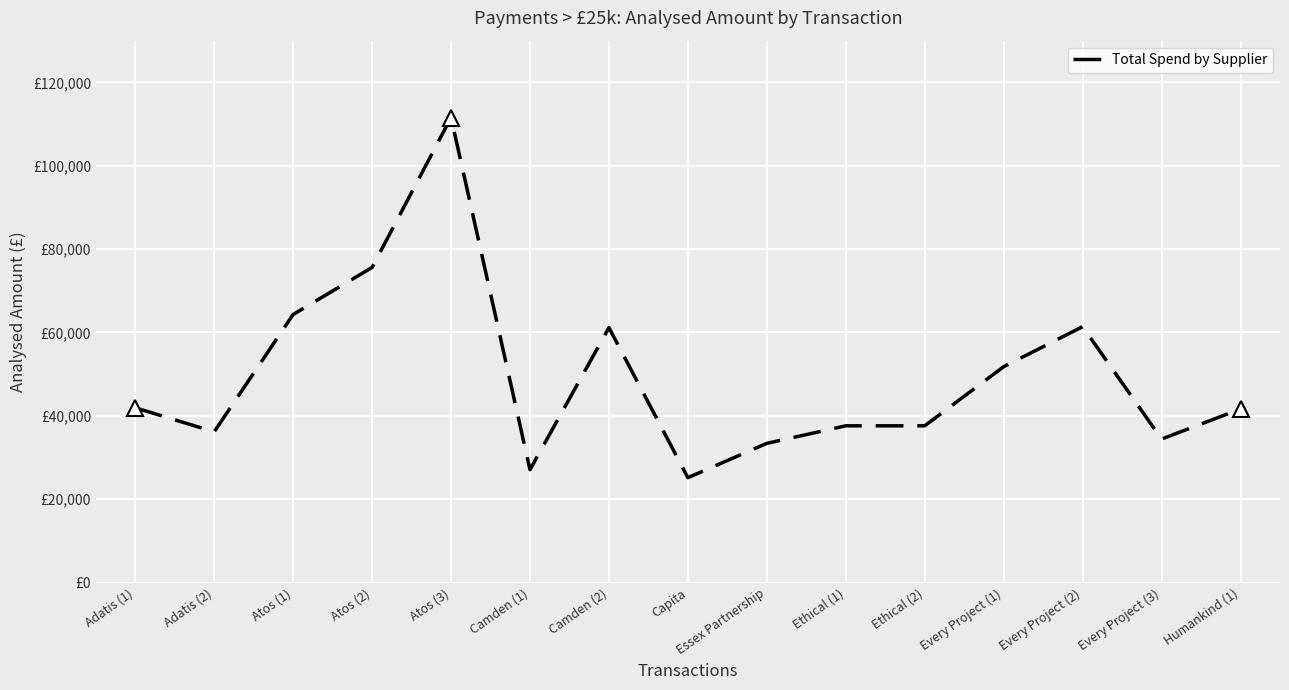

What is the maximum value shown in the chart?

111553.9